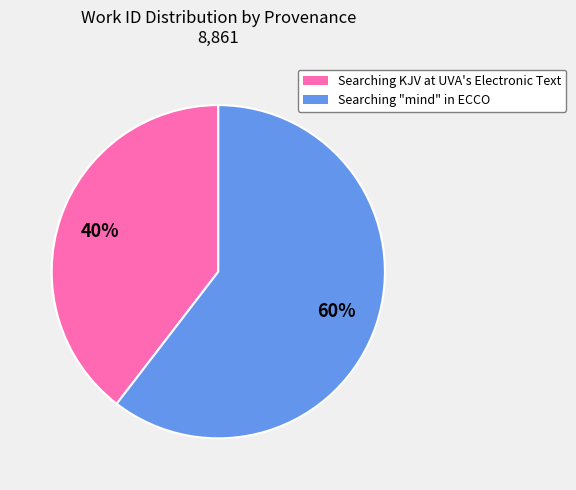

Which slice is the smallest?

Searching KJV at UVA's Electronic Text